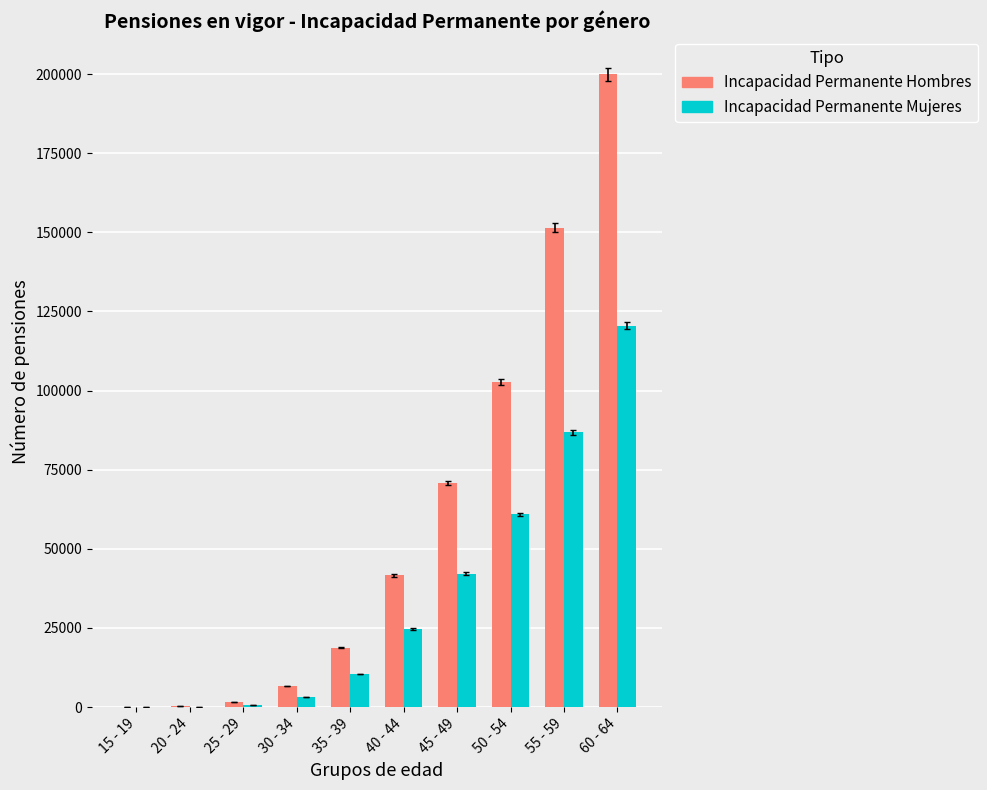

What is the sum of all Incapacidad Permanente Hombres values?

593808